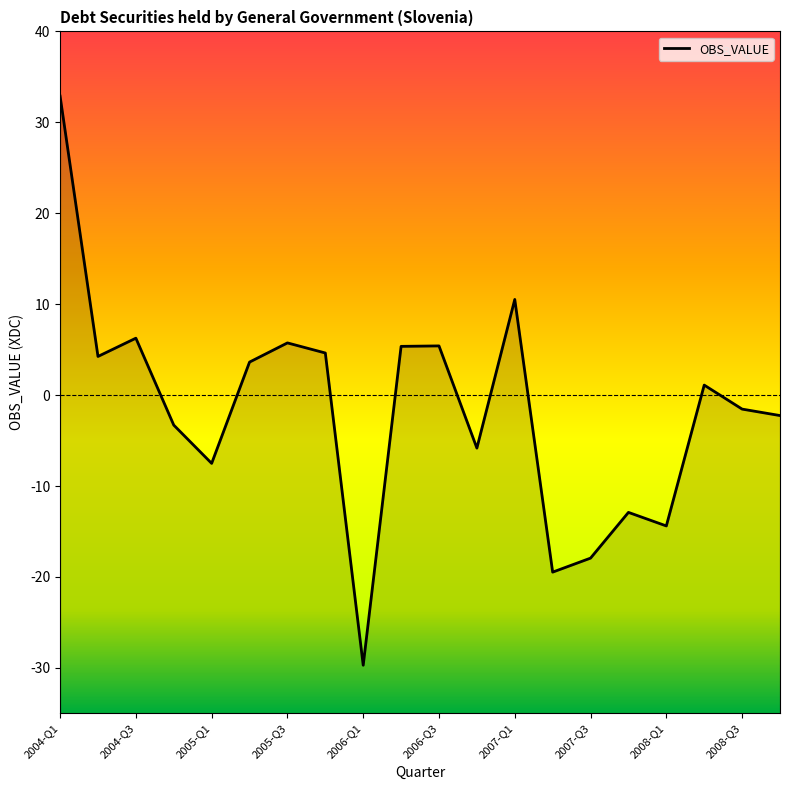

What is the label of the 6th point from the right?

2007-Q3